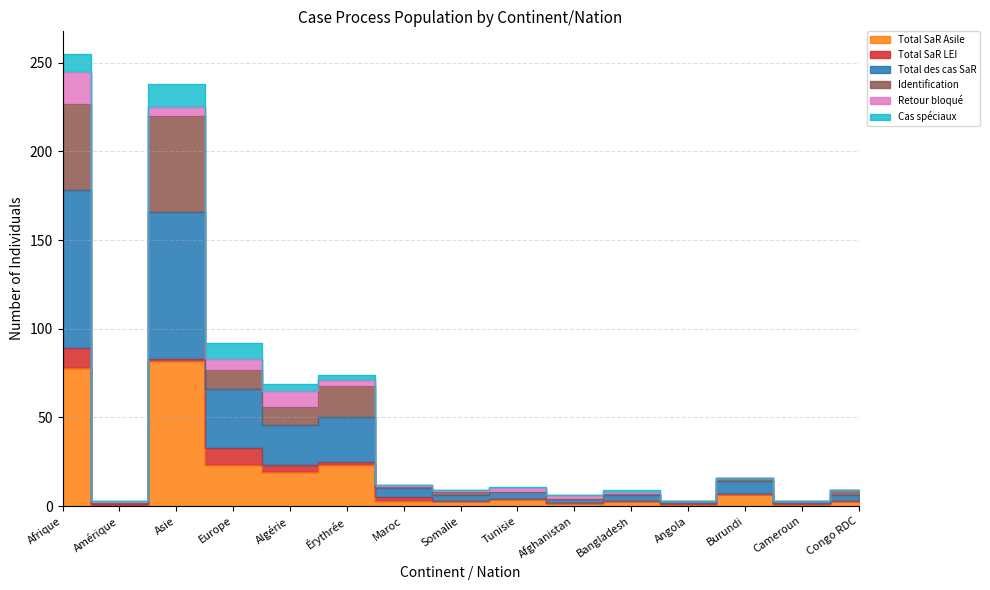

Does the chart display data point markers on the line(s)?

No